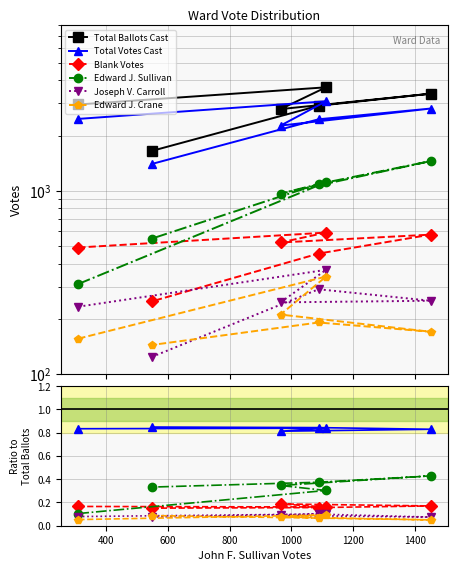

True or false: Edward J. Crane and Total Votes Cast intersect in this chart.

False